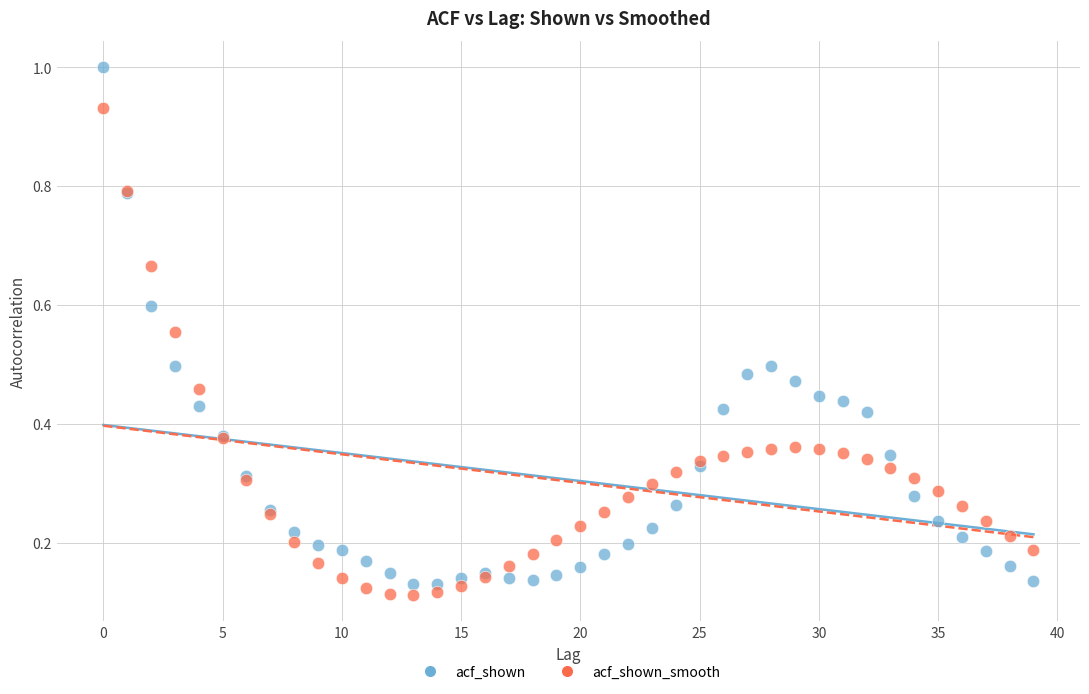

Which series reaches the maximum Y coordinate?

acf_shown